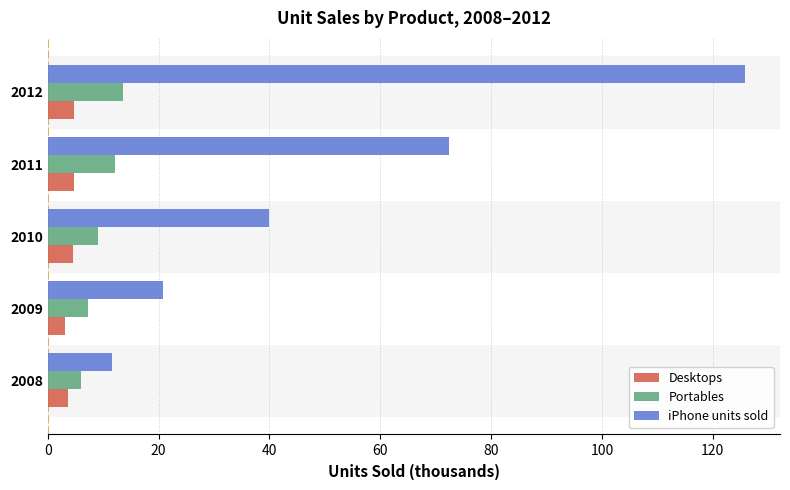

Which series changed the most between 2008 and 2010?

iPhone units sold